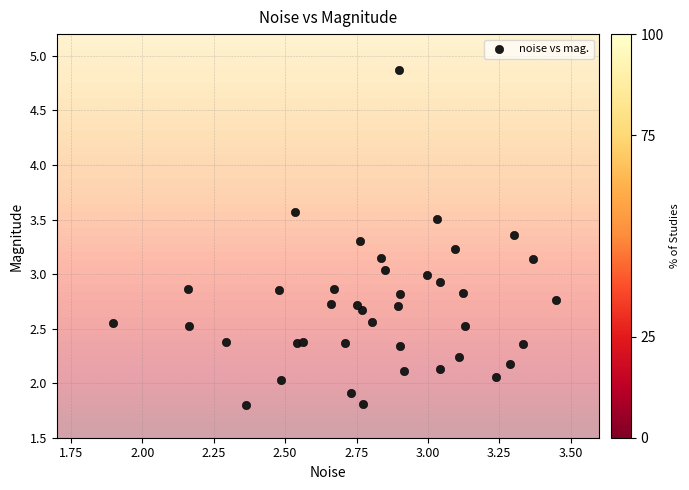

What is the range of X values (max minus min)?

1.5